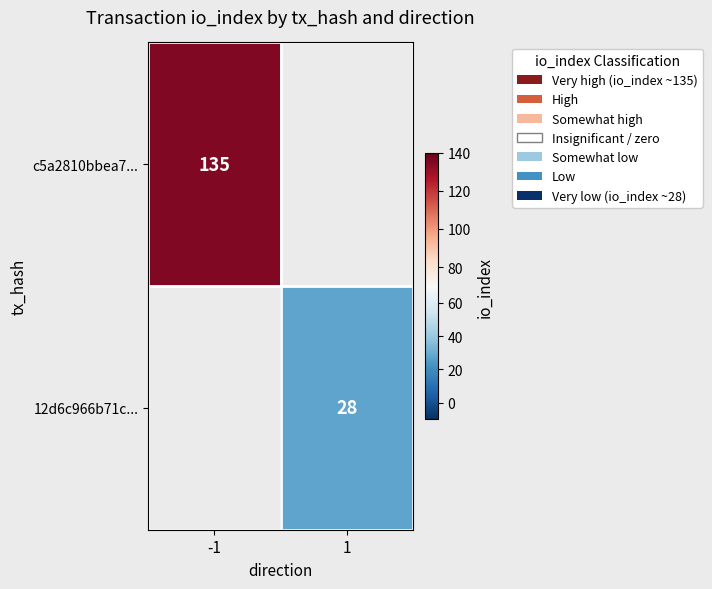

The value of c5a2810bbea7... at -1 is 135. True or false?

True